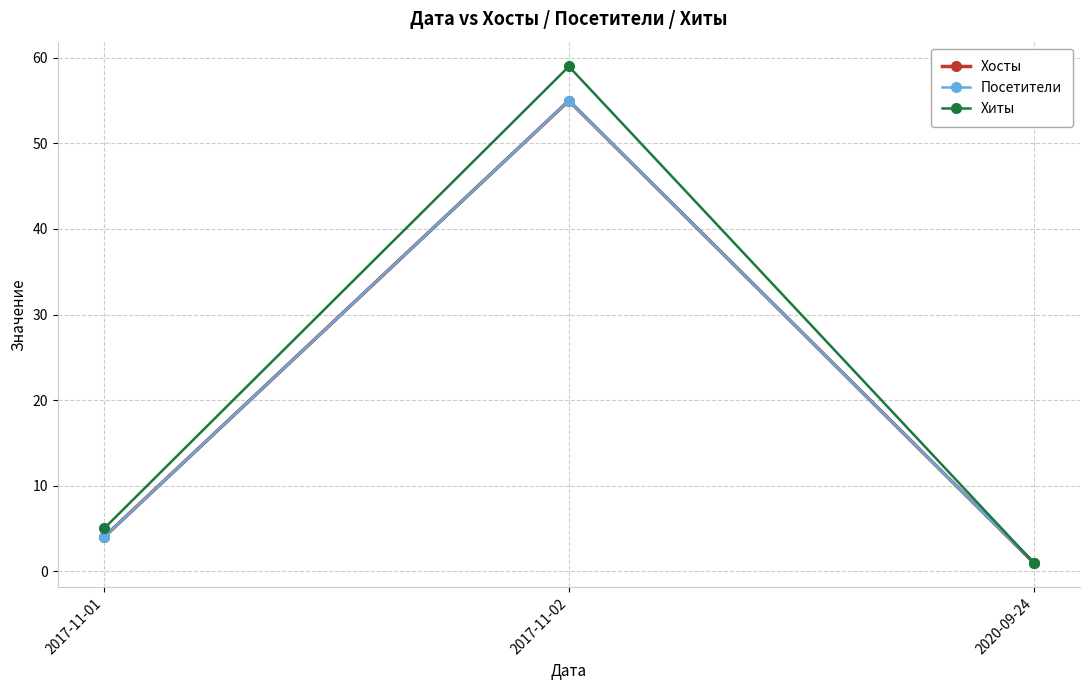

Which series has the widest spread of values?

Хиты